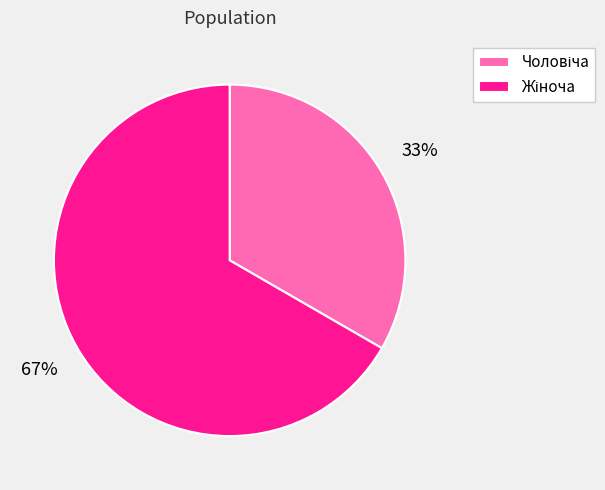

Is there a majority slice in this chart?

Yes